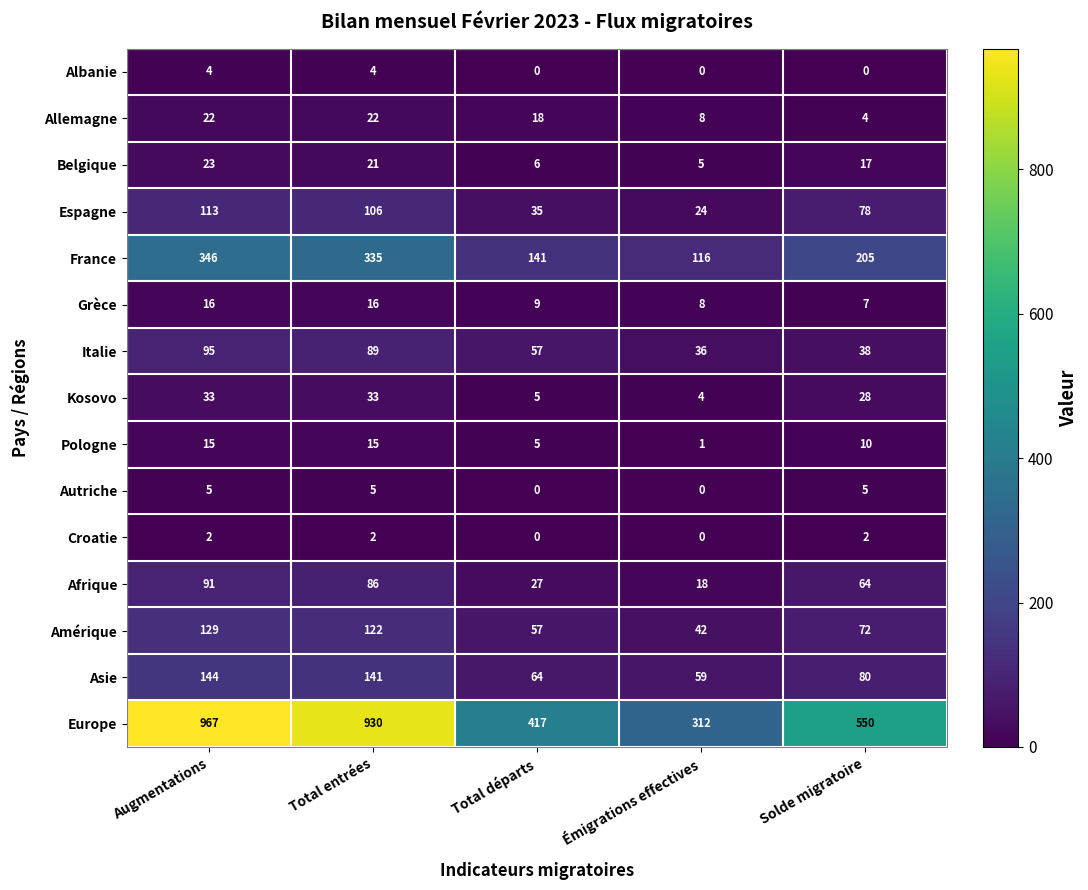

What is the sum of the Amérique values at Émigrations effectives and Augmentations?

171